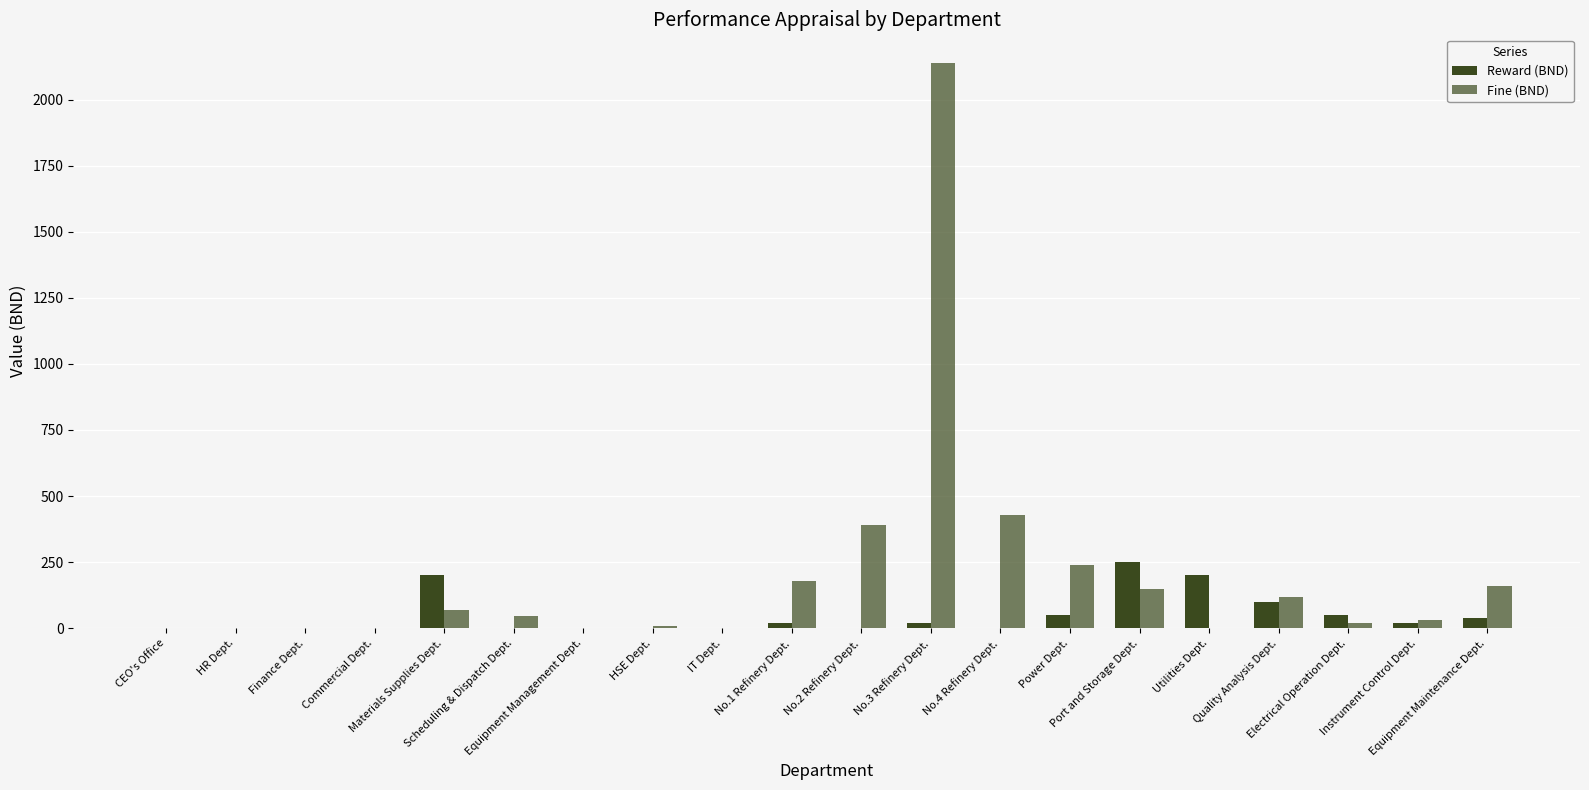

Count the number of categories in the chart.

20